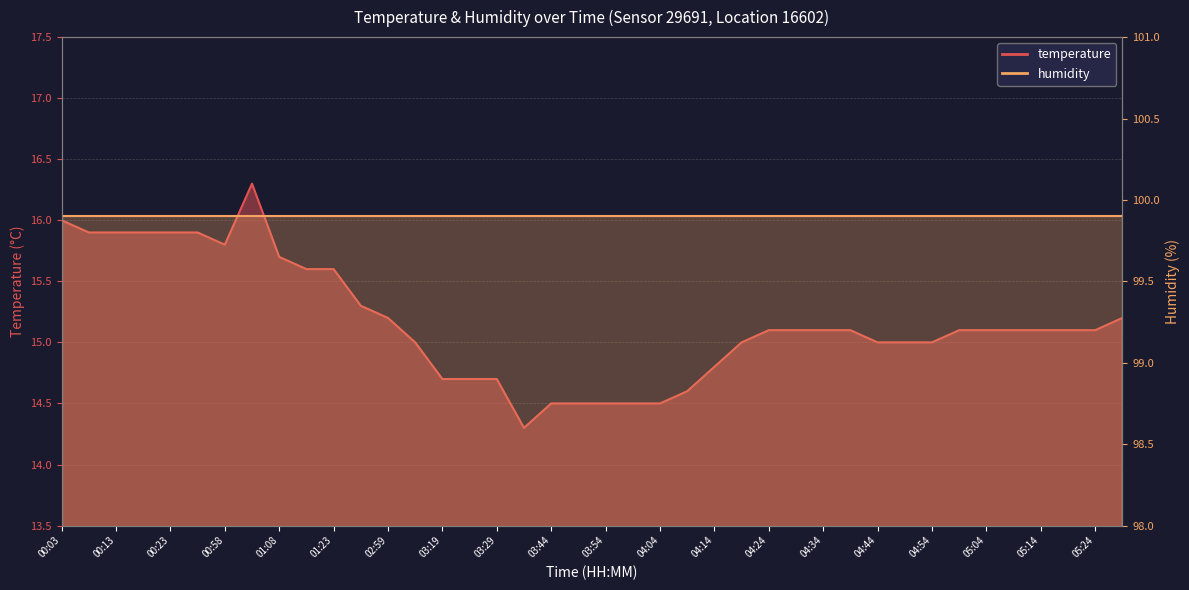

What is the ratio of the value at 02:59 to the value at 04:29?

1.0